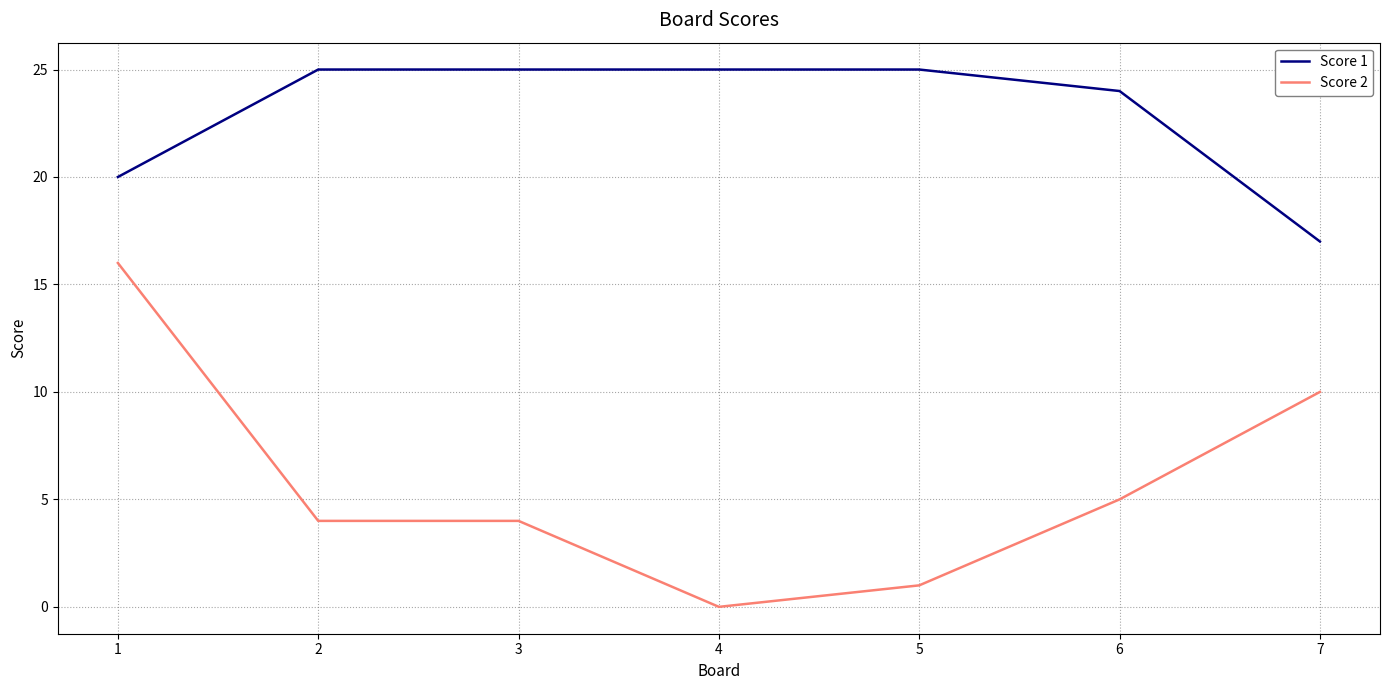

Reading left to right, list all the values displayed in this chart.

Score 1: 20	25	25	25	25	24	17
Score 2: 16	4	4	0	1	5	10